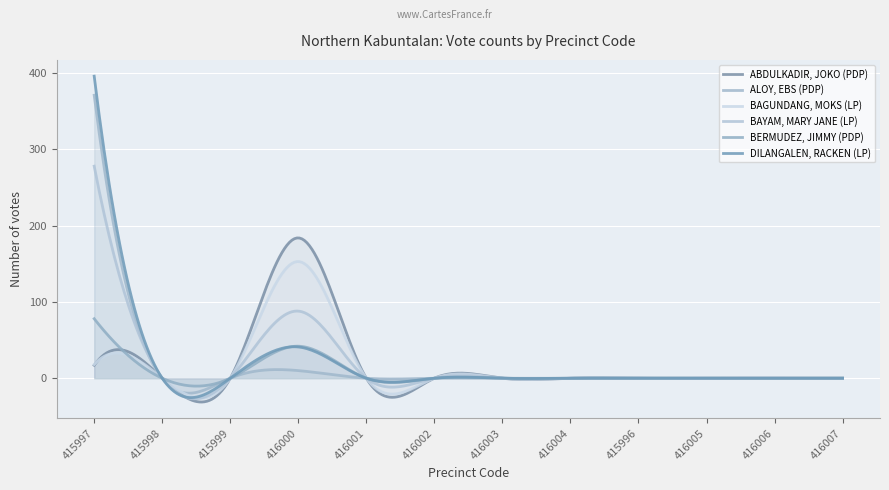

Does the chart display data point markers on the line(s)?

No